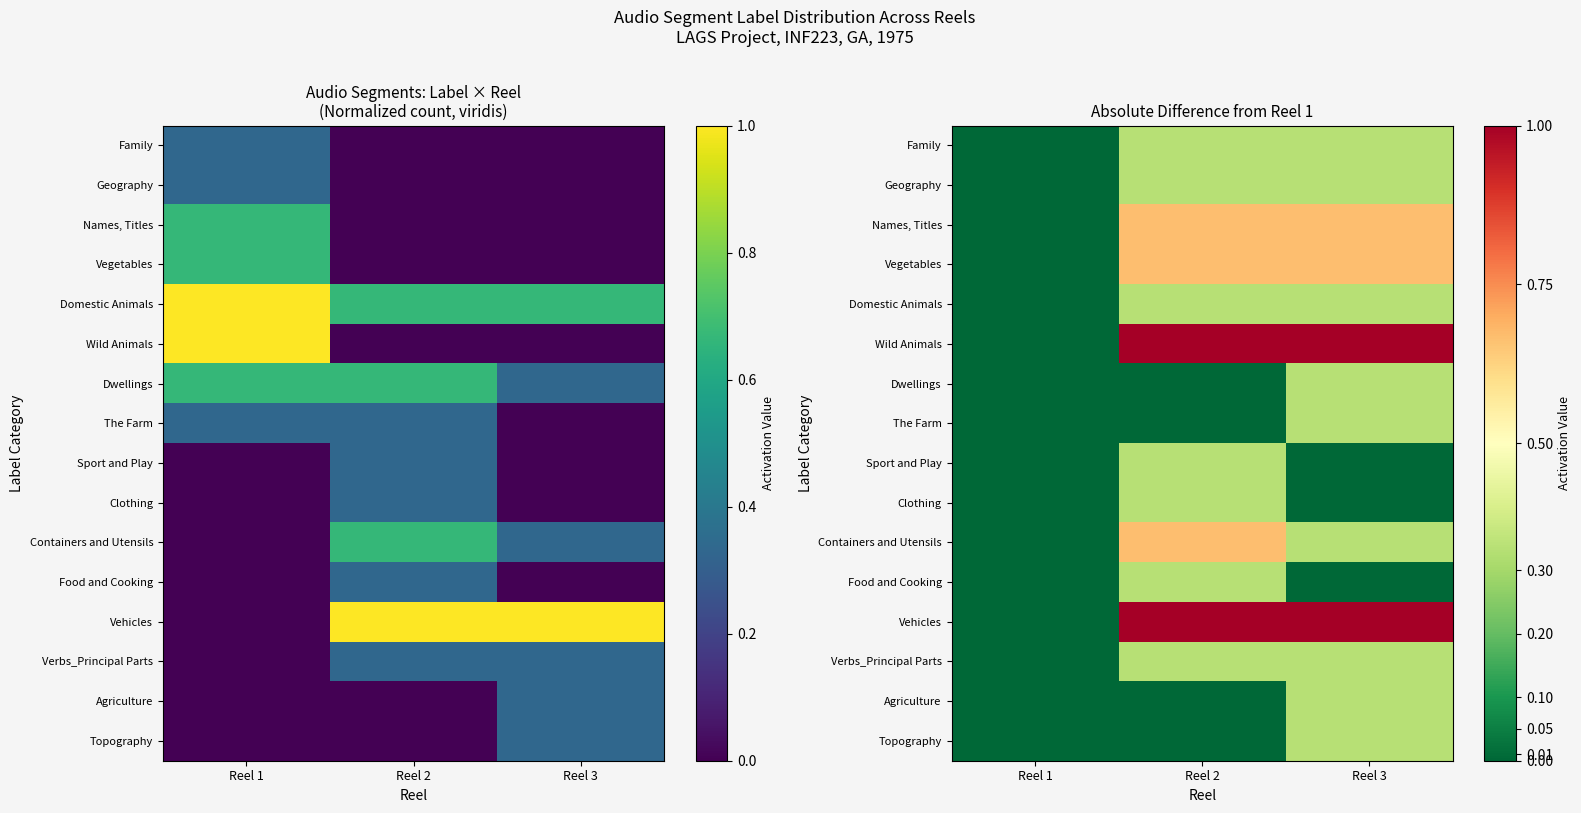

How many distinct data groups are displayed?

16